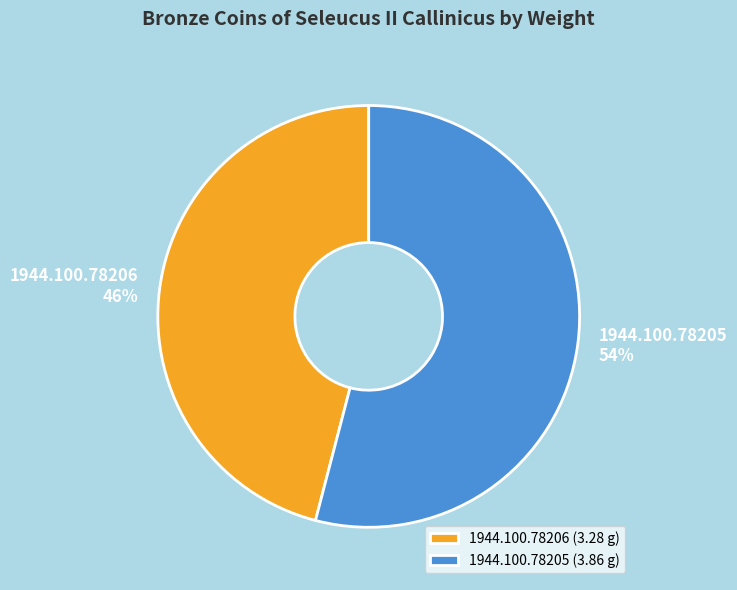

Rank the categories by value from highest to lowest.

1944.100.78205, 1944.100.78206